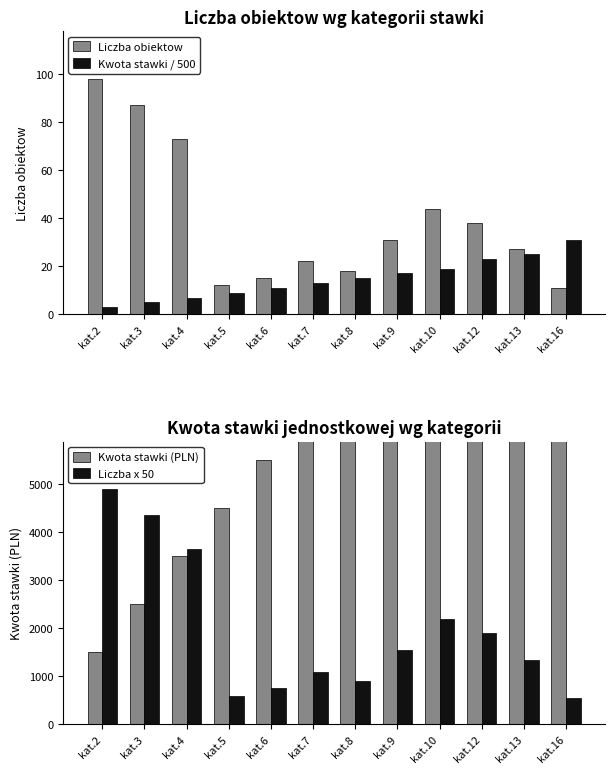

What are all the series names shown in the legend?

Liczba obiektow, Kwota stawki / 500, Kwota stawki (PLN), Liczba x 50